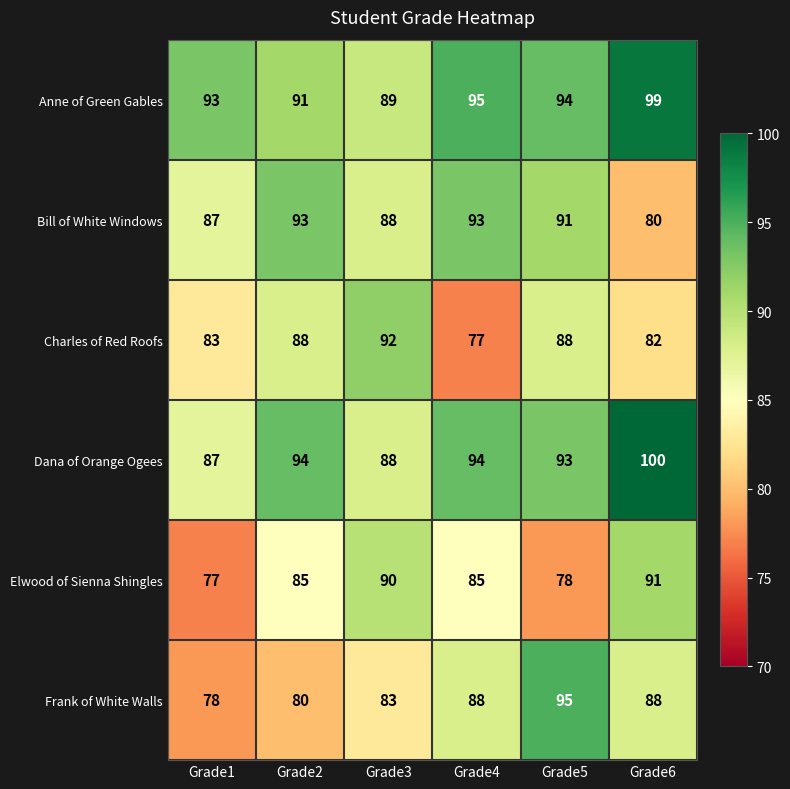

At which label is Anne of Green Gables closest to 94?

Grade5